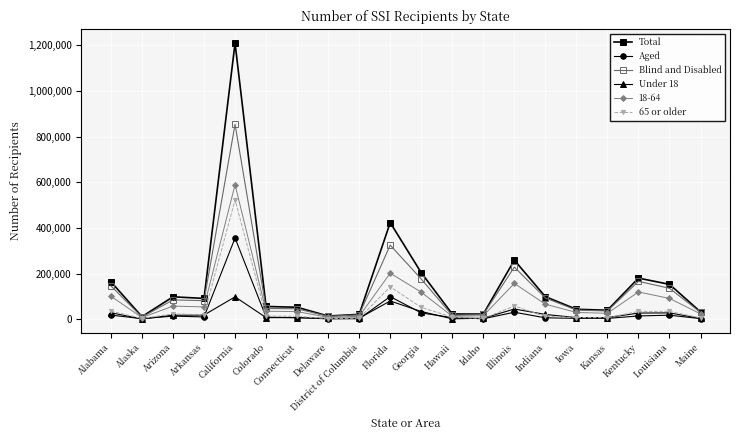

At which category is the sum across all series the highest?

California